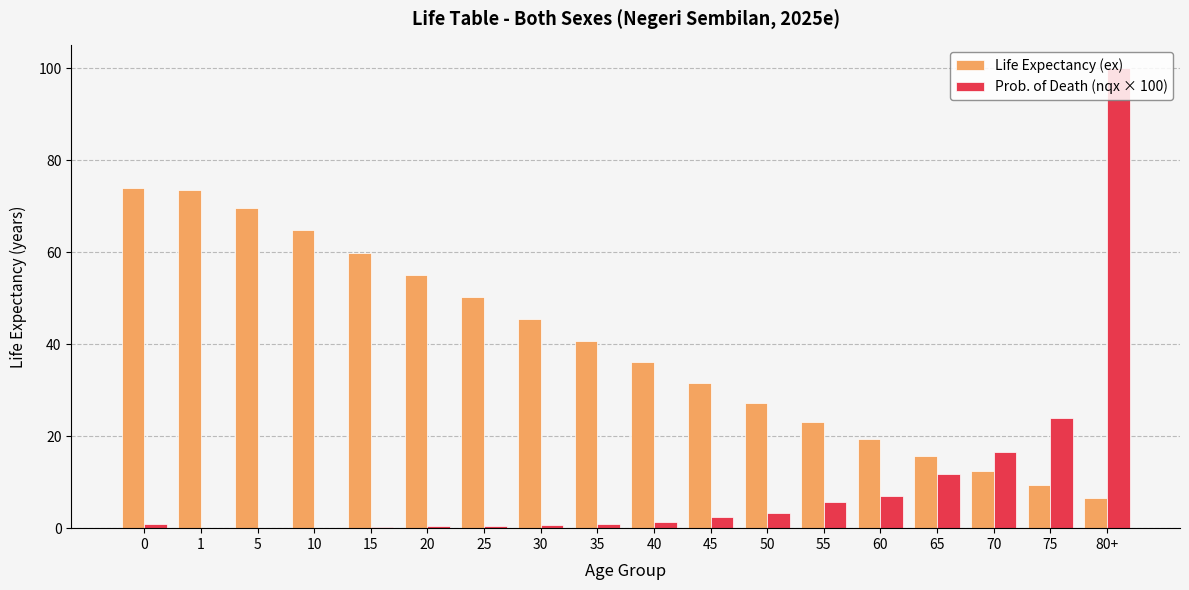

Which category has the highest value across all series?

80+